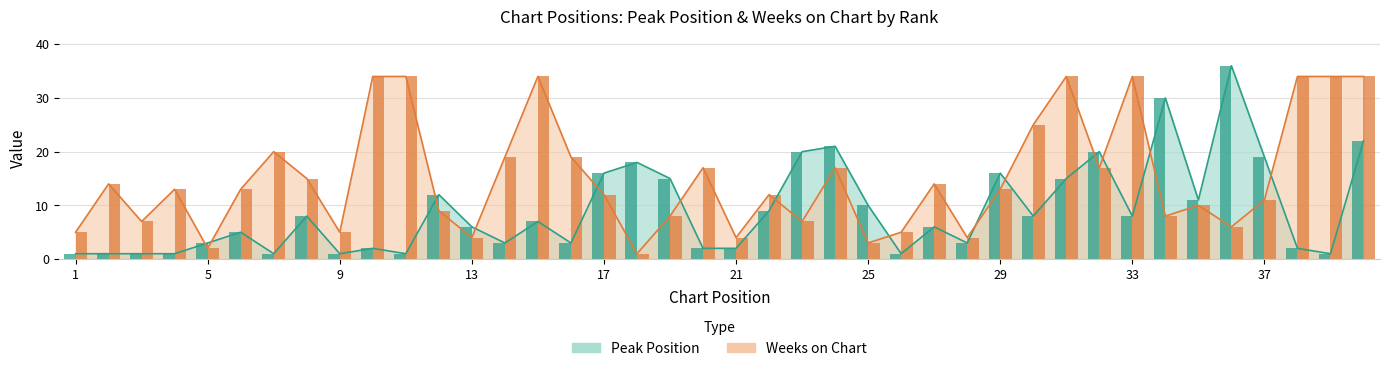

Rank the series by their average value, from lowest to highest.

Peak Position, Weeks on Chart